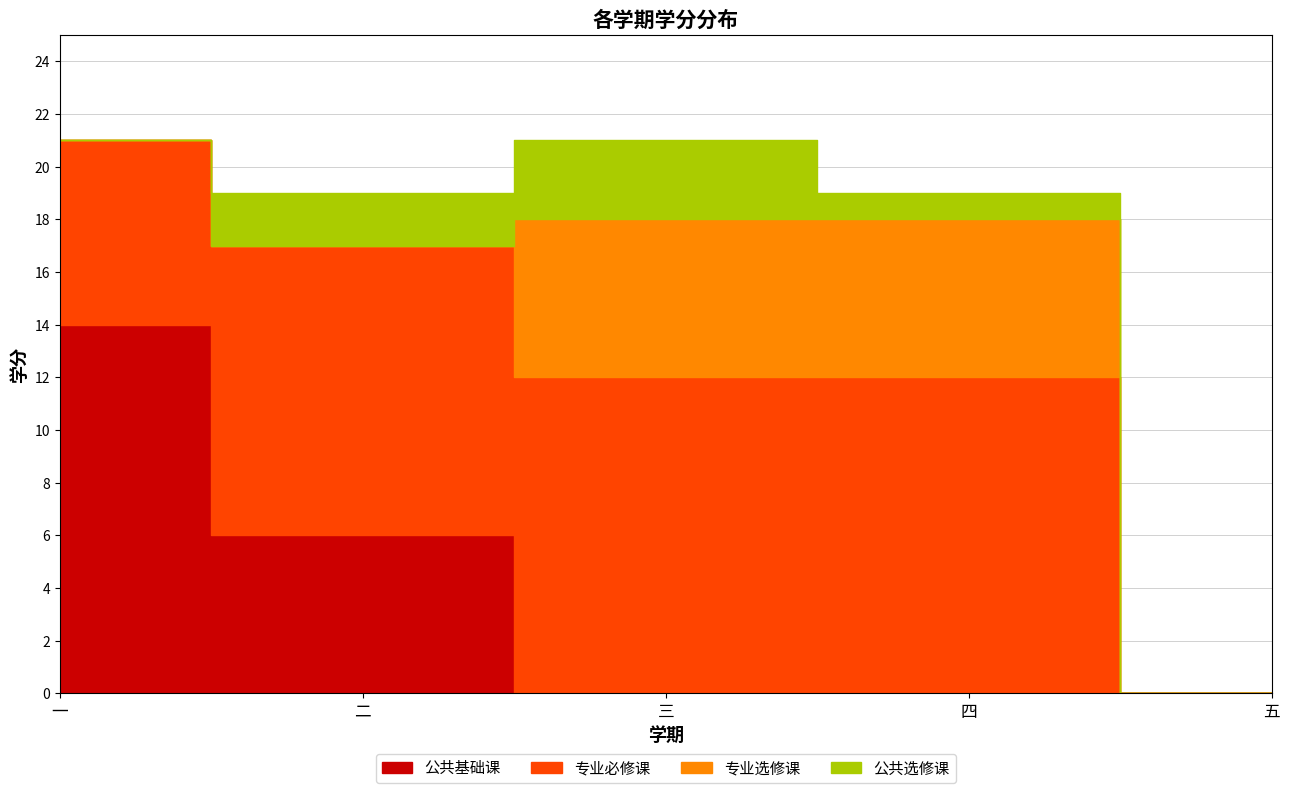

Is it true that 公共基础课 equals -8 at 四?

False